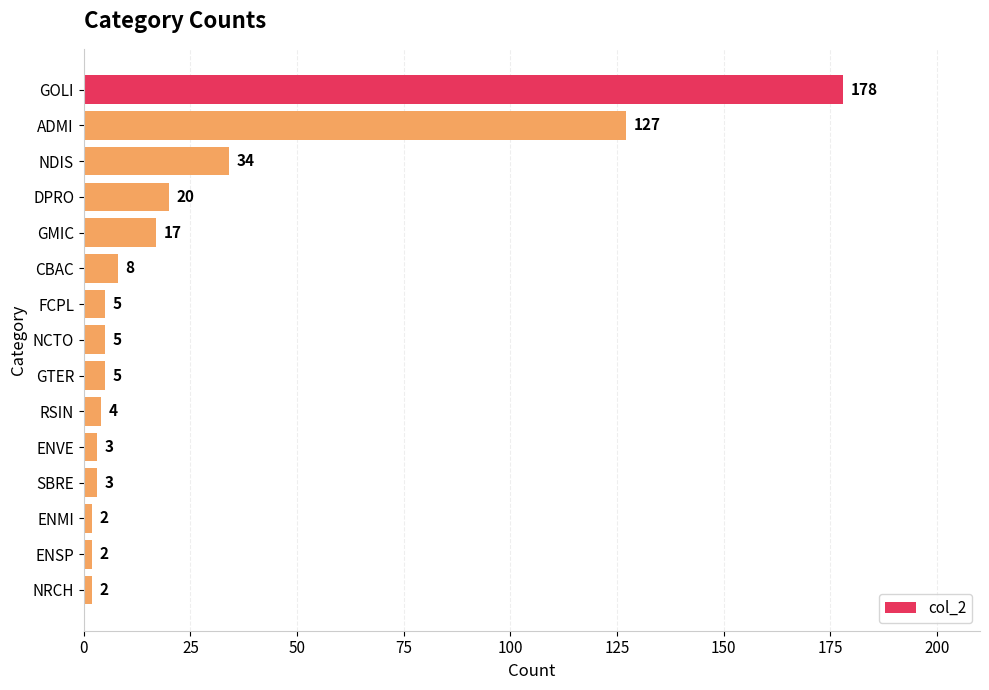

What is the label of the 2nd bar from the bottom?

ENSP